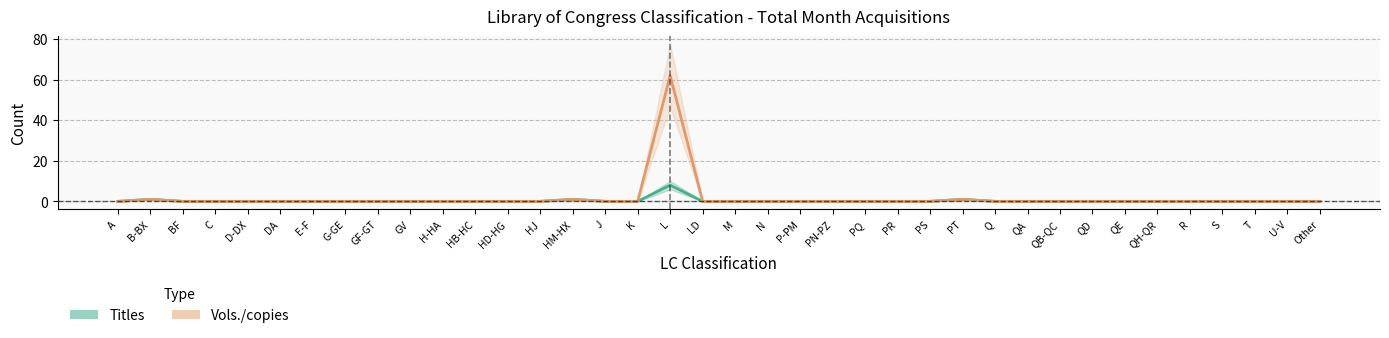

What is the label of the 19th point from the left?

LD